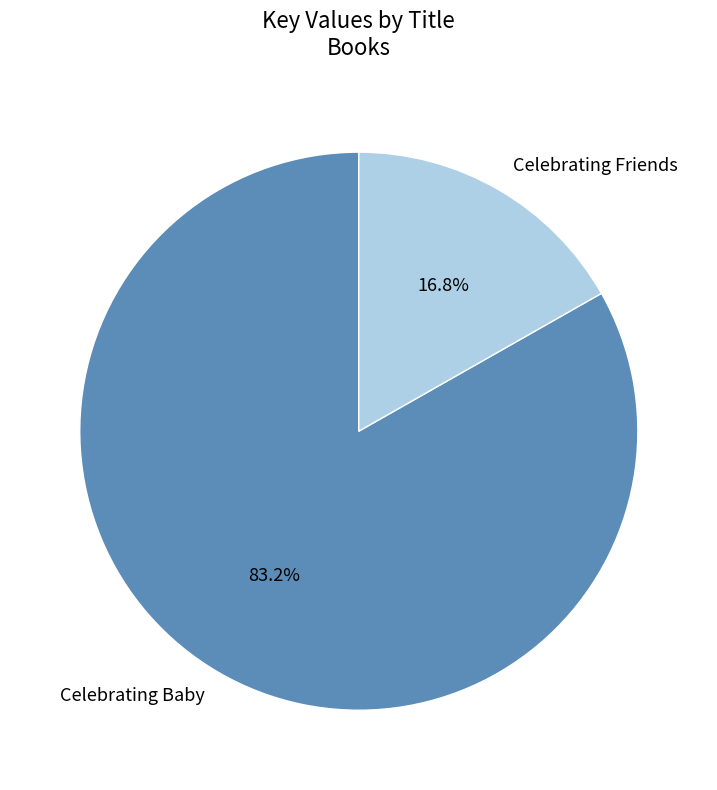

True or false: Celebrating Baby accounts for 83% of the total.

True